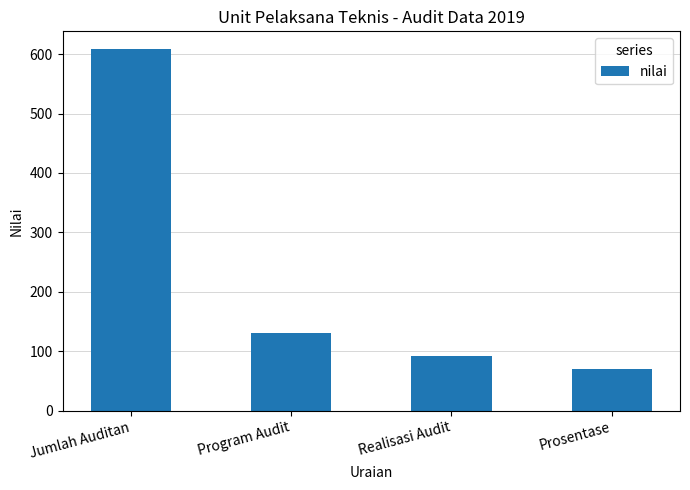

The value at Jumlah Auditan is 608.0. True or false?

True